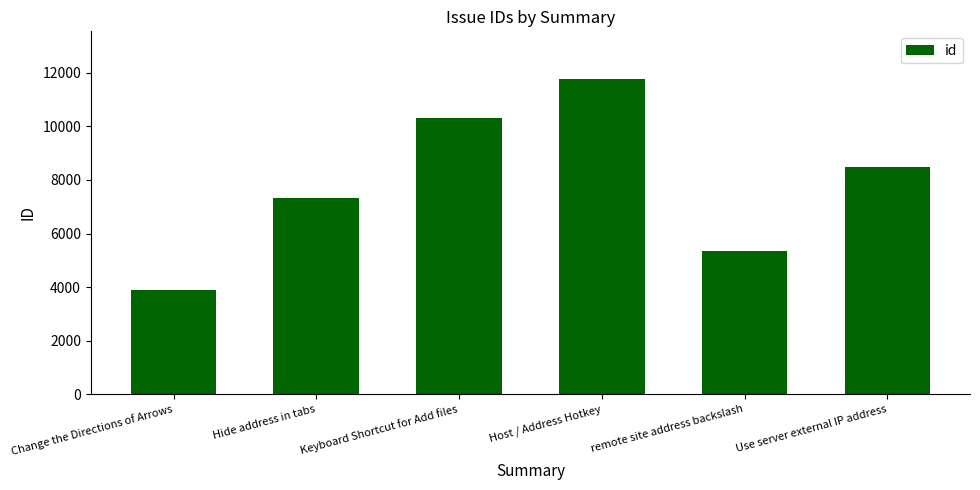

The chart shows a value of 7529 at remote site address backslash. True or false?

False